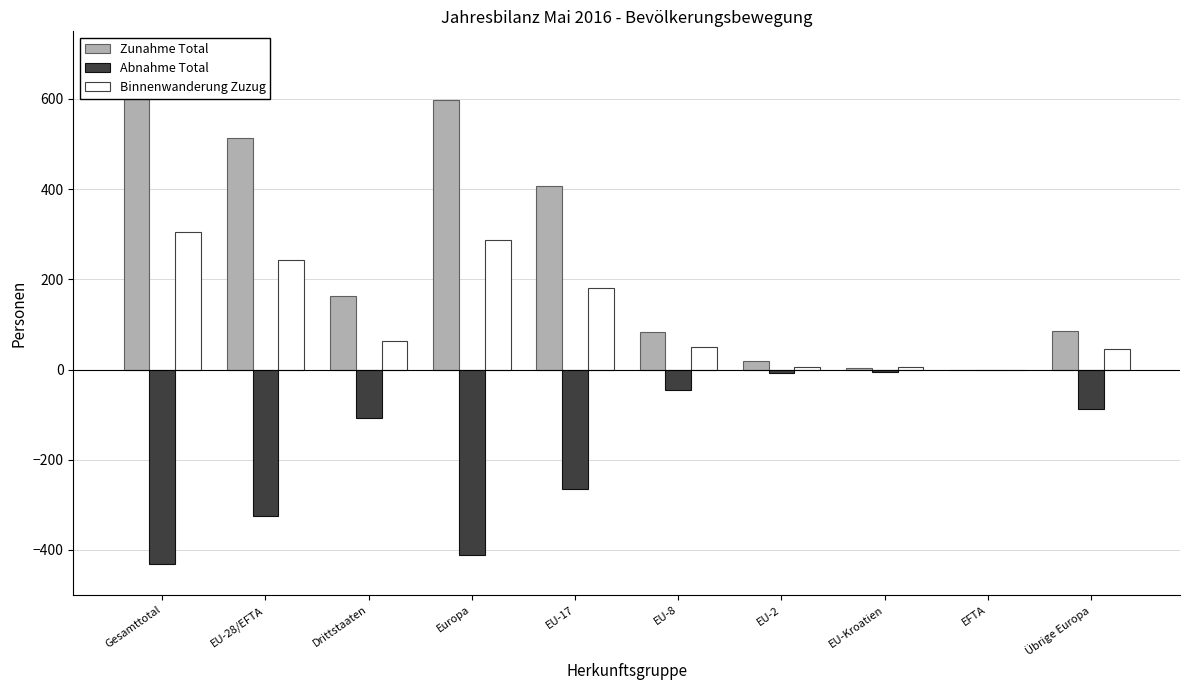

Reading left to right, extract all data points from this chart.

Zunahme Total: 676	513	163	598	406	84	20	3	0	85
Abnahme Total: -431	-324	-107	-412	-265	-45	-8	-5	0	-88
Binnenwanderung Zuzug: 305	242	63	288	180	51	5	5	0	46